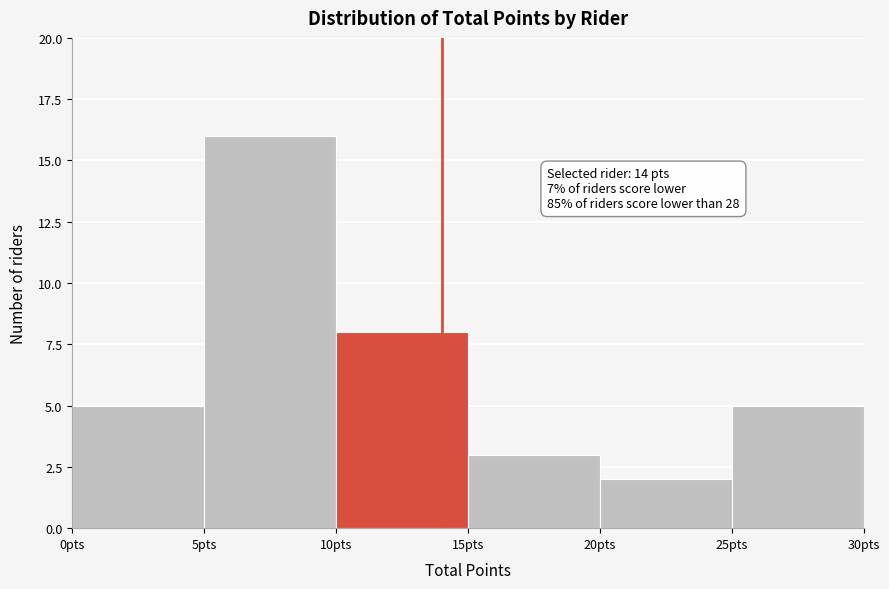

Over which range of the x-axis is the bar tallest?

5 to 10